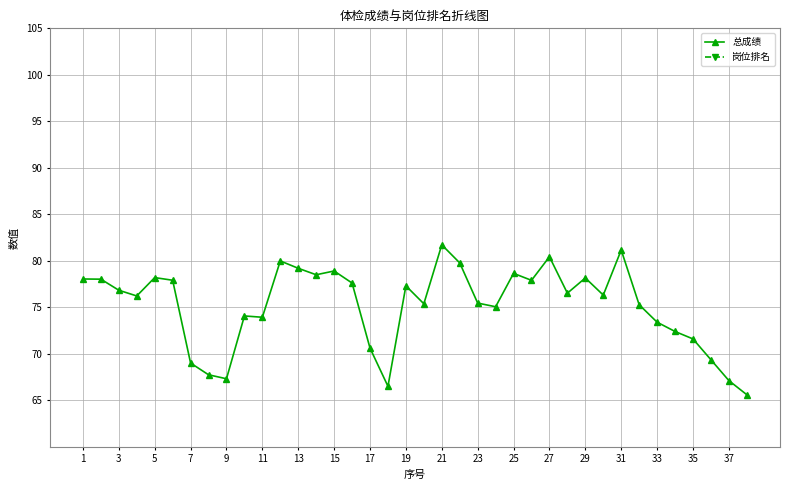

How many values in the 总成绩 series exceed 76?

21